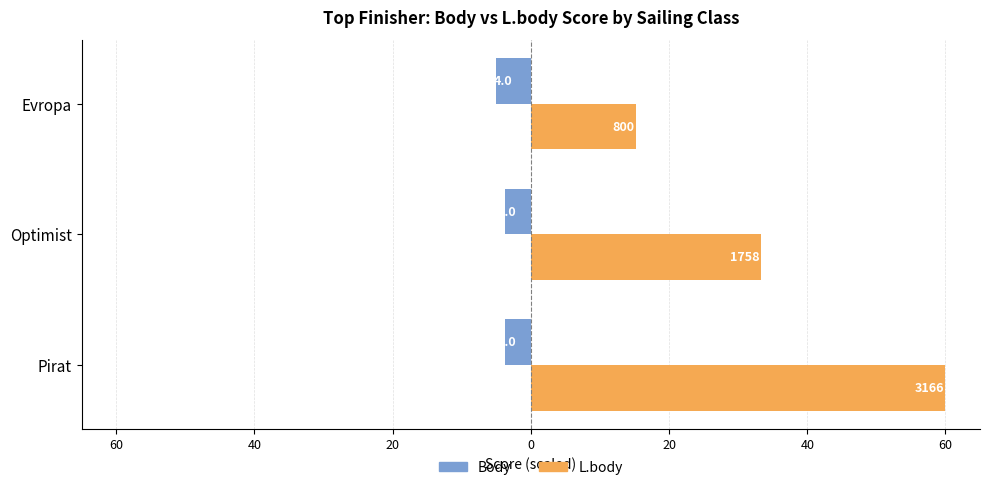

What is the smallest value displayed?

-5.0